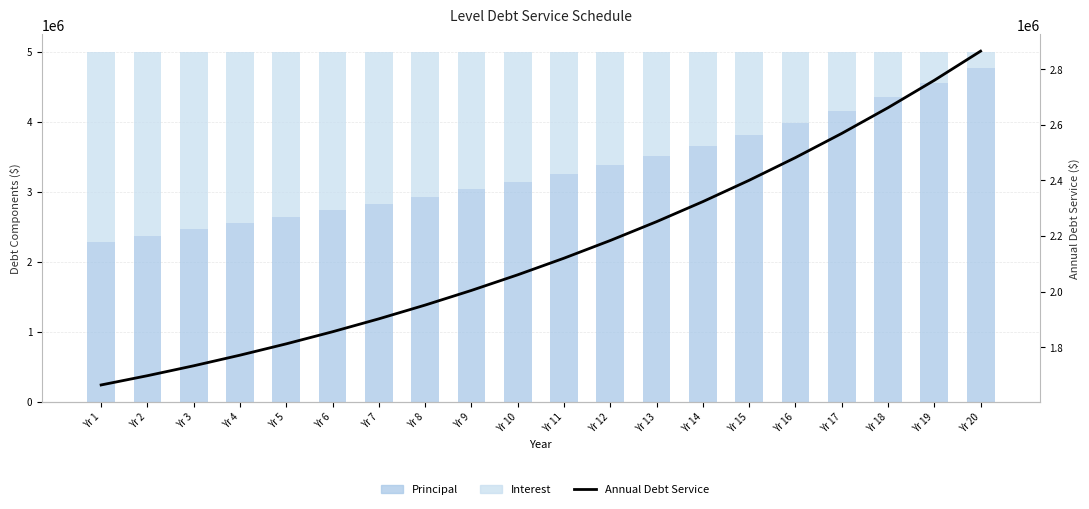

Reading left to right, extract all data points from this chart.

Principal: Yr 1=2285183.5	Yr 2=2373620.1	Yr 3=2463105.6	Yr 4=2552270.0	Yr 5=2642620.4	Yr 6=2735376.3	Yr 7=2831114.5	Yr 8=2930769.7	Yr 9=3033932.8	Yr 10=3141334.1	Yr 11=3253793.8	Yr 12=3377340.4	Yr 13=3511218.1	Yr 14=3656933.7	Yr 15=3812645.9	Yr 16=3978648.5	Yr 17=4157568.3	Yr 18=4349897.5	Yr 19=4553994.6	Yr 20=4770673.7
Interest: Yr 1=2714816.5	Yr 2=2626379.9	Yr 3=2536894.4	Yr 4=2447730.0	Yr 5=2357379.6	Yr 6=2264623.7	Yr 7=2168885.5	Yr 8=2069230.3	Yr 9=1966067.2	Yr 10=1858665.9	Yr 11=1746206.2	Yr 12=1622659.6	Yr 13=1488781.9	Yr 14=1343066.3	Yr 15=1187354.1	Yr 16=1021351.5	Yr 17=842431.7	Yr 18=650102.5	Yr 19=446005.4	Yr 20=229326.3
Annual Debt Service: Yr 1=1664426.7	Yr 2=1697715.3	Yr 3=1733367.3	Yr 4=1771501.4	Yr 5=1812245.9	Yr 6=1855739.8	Yr 7=1902133.3	Yr 8=1951588.7	Yr 9=2004281.6	Yr 10=2060401.5	Yr 11=2120153.2	Yr 12=2183757.8	Yr 13=2251454.3	Yr 14=2323500.8	Yr 15=2400176.3	Yr 16=2481782.3	Yr 17=2568644.7	Yr 18=2661115.9	Yr 19=2759577.2	Yr 20=2864441.1